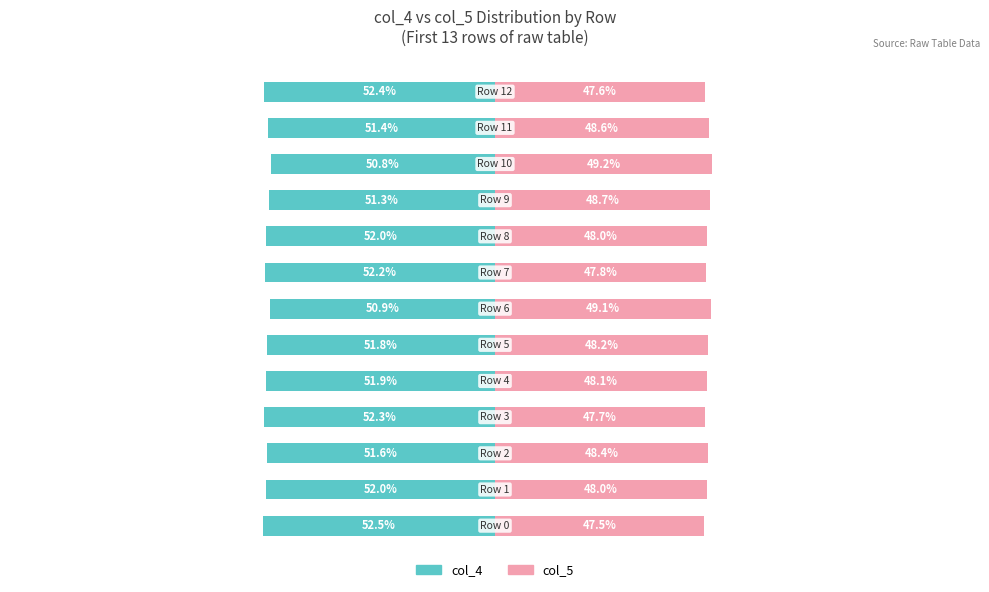

What is the lowest value of the col_5 series?

47.5